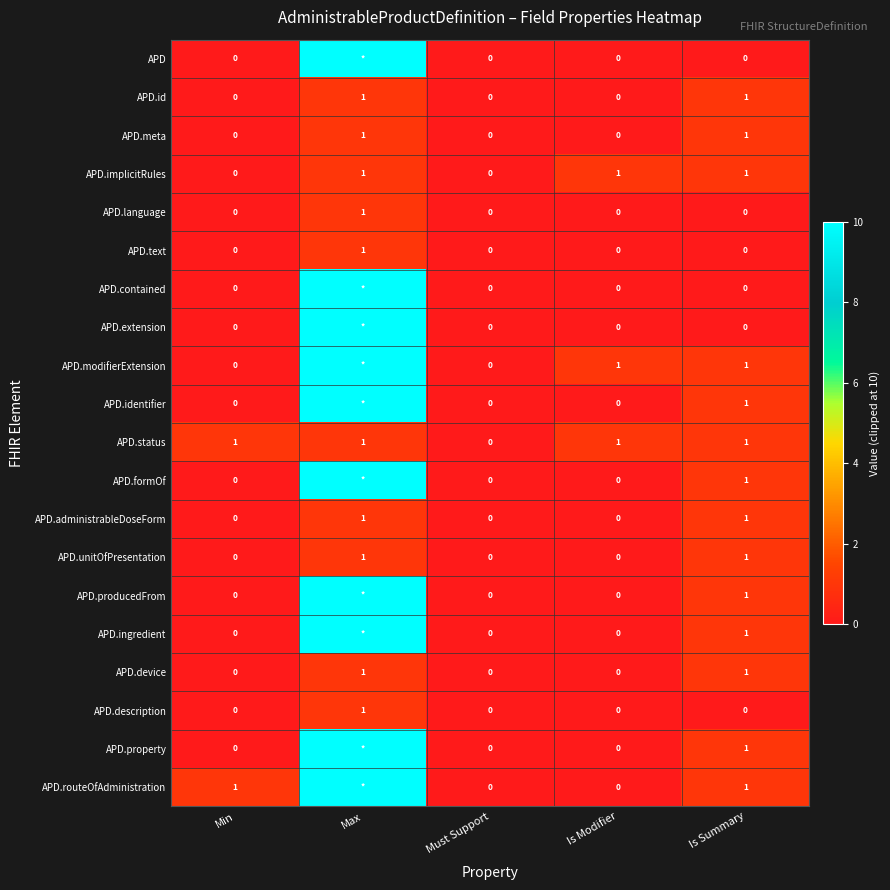

What is the total value across all series at Is Summary?

14